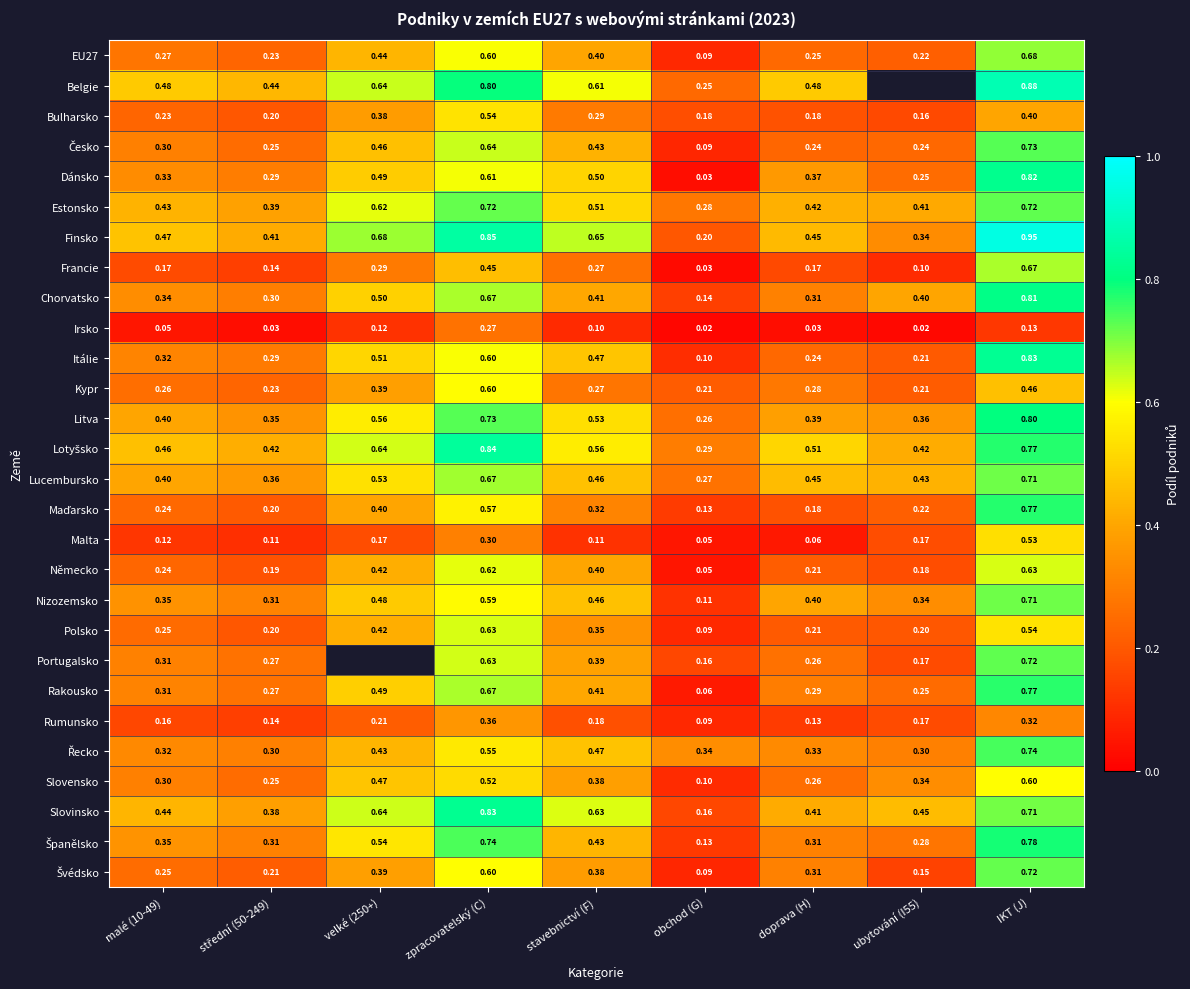

At how many categories does at least one series exceed 0?

9